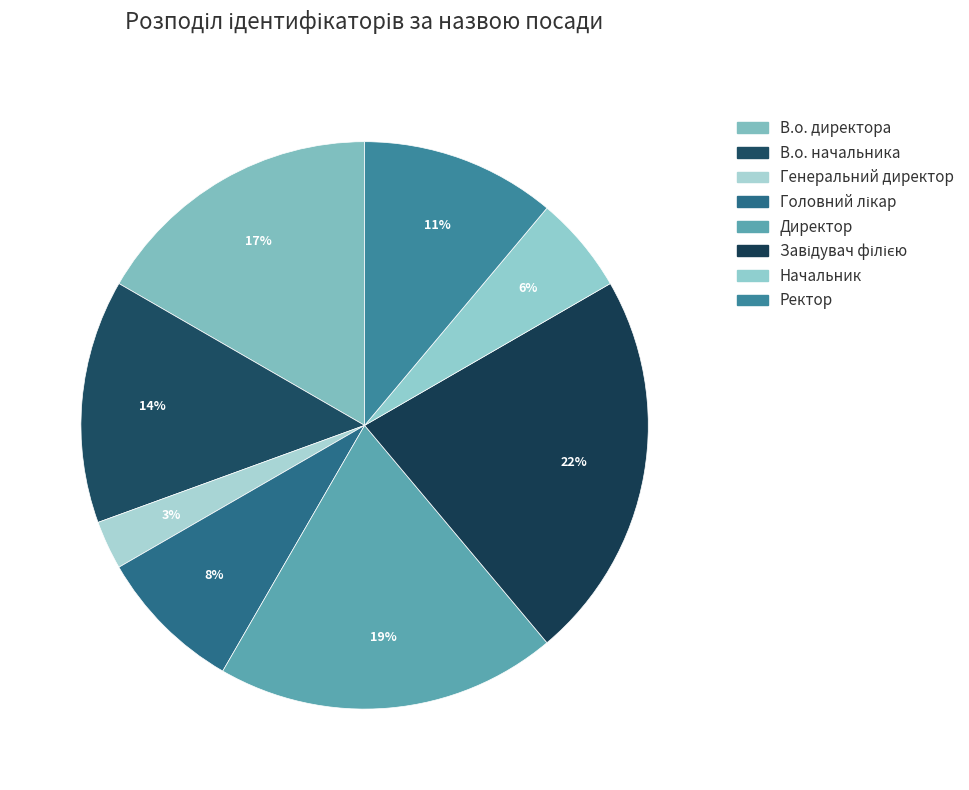

Is Директор the majority of the pie?

No